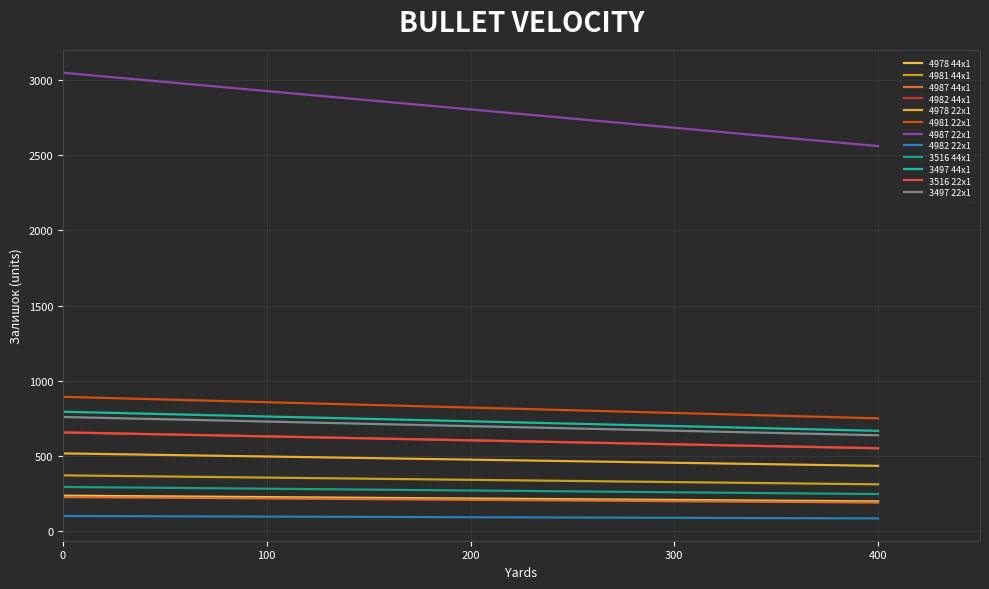

How many lines are shown in the chart?

12